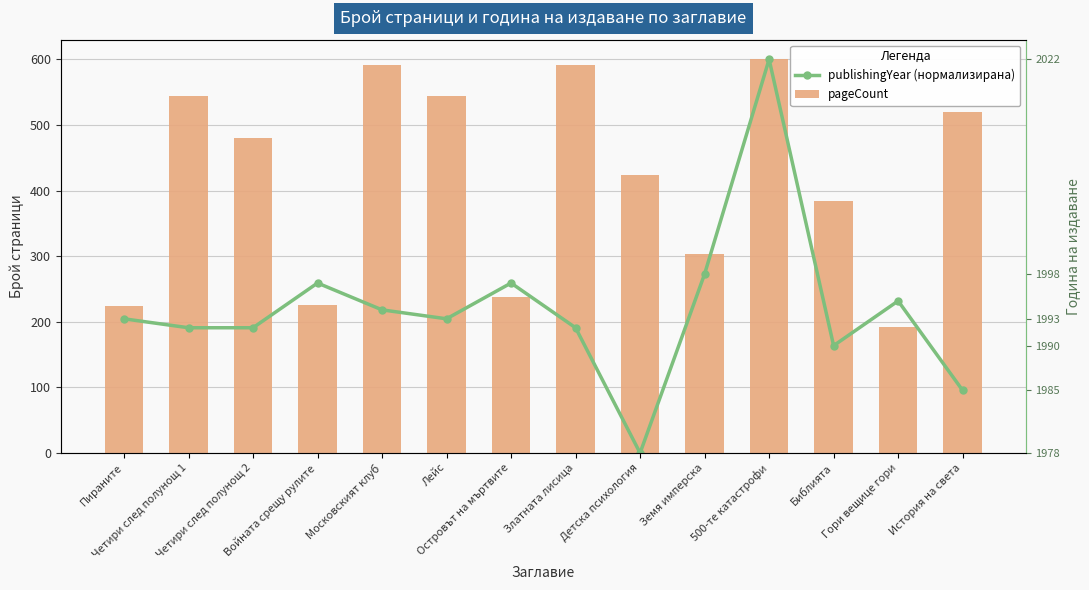

Reading left to right, transcribe all the data shown in this chart.

publishingYear (нормализирана): 204.5	190.9	190.9	259.1	218.2	204.5	259.1	190.9	0.0	272.7	600.0	163.6	231.8	95.5
pageCount: 224.0	544.0	480.0	226.0	592.0	544.0	238.0	592.0	424.0	304.0	600.0	384.0	192.0	520.0